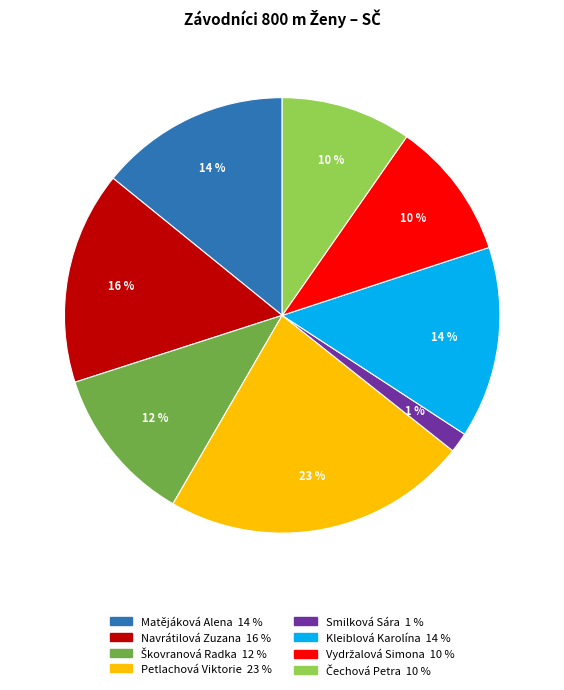

True or false: Navrátilová Zuzana accounts for 3% of the total.

False